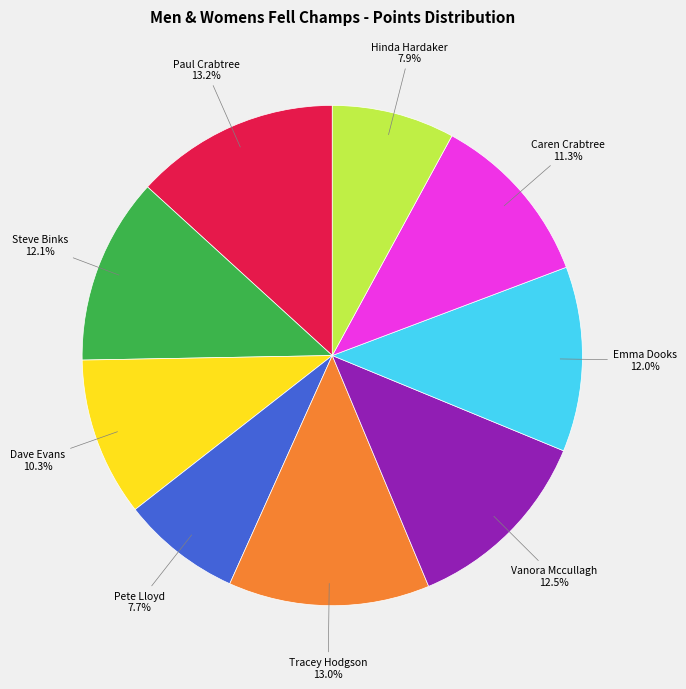

To the nearest percent, what is the average slice percentage?

11%